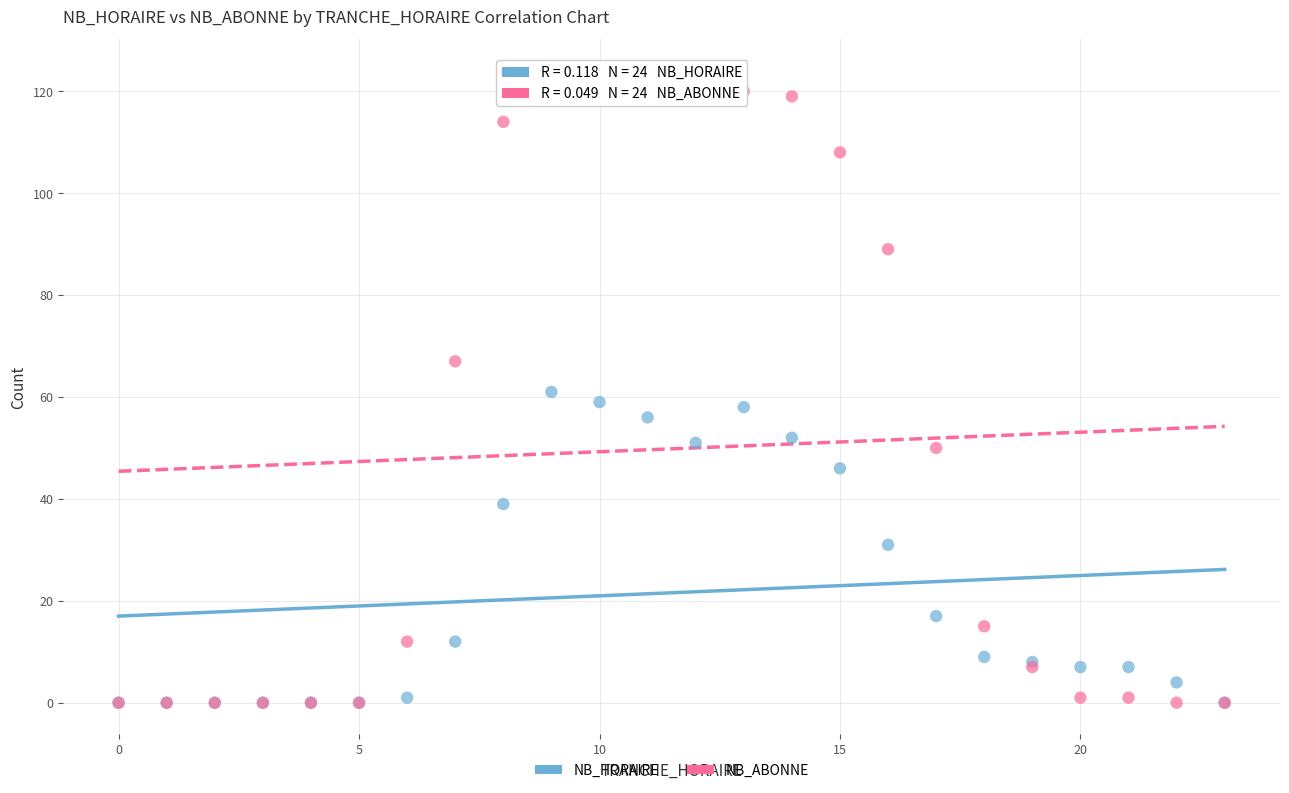

What are all the series names shown in the legend?

NB_HORAIRE, NB_ABONNE